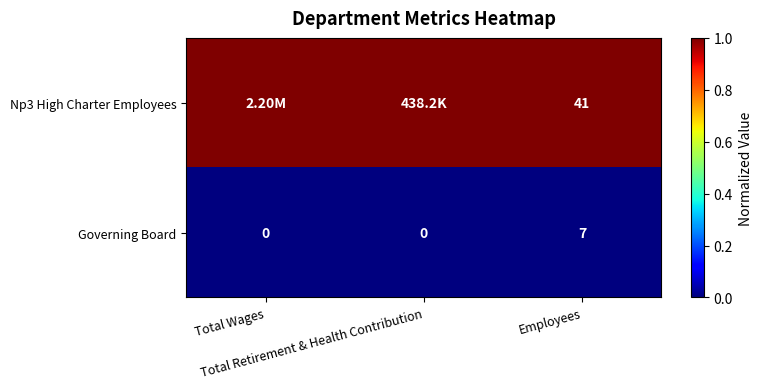

What is the difference between the maximum and minimum values in the Governing Board series?

7